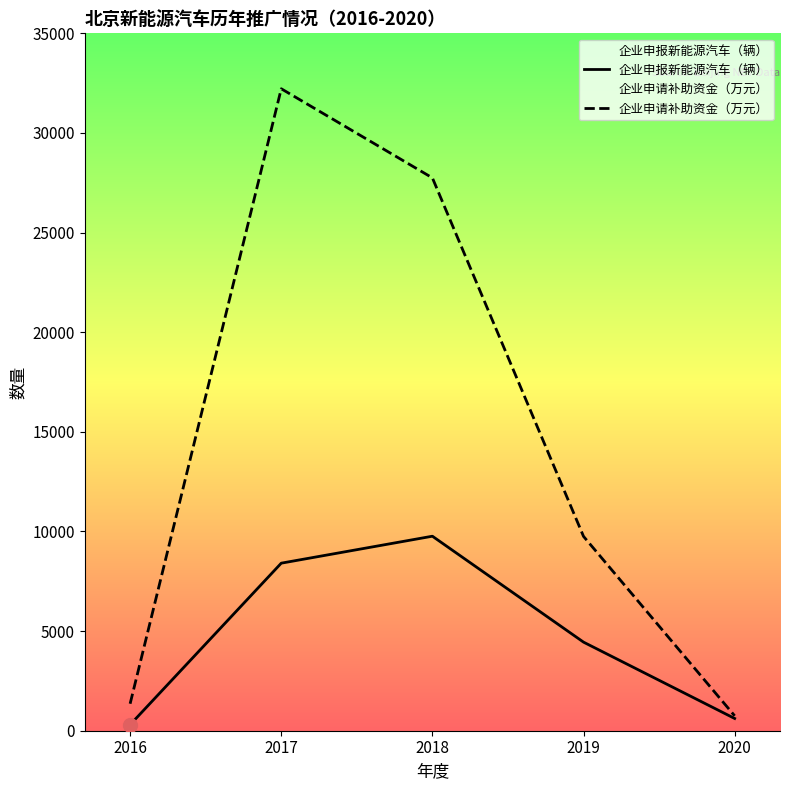

Does the chart display data point markers on the line(s)?

No